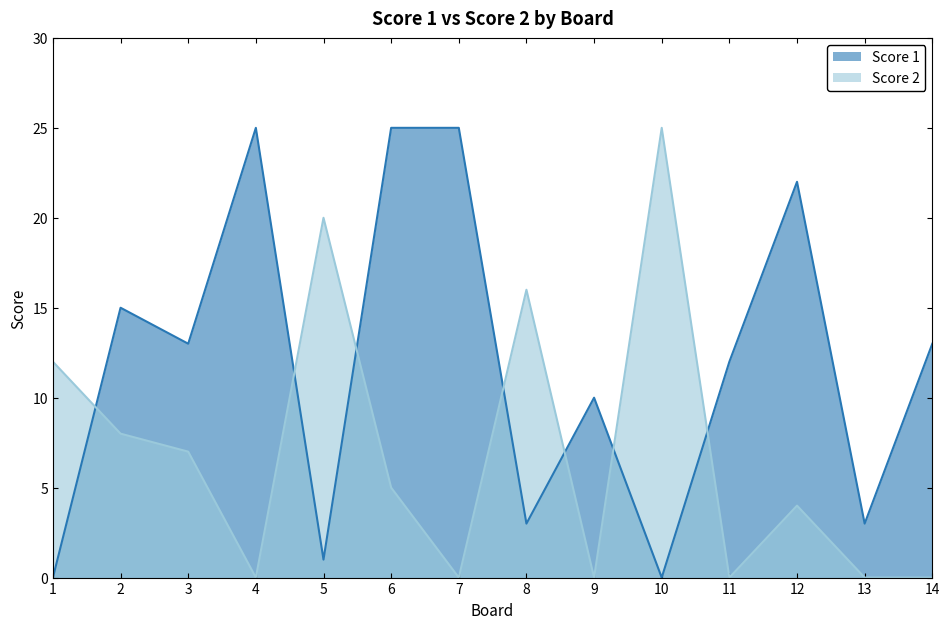

Which series has the largest range (max minus min)?

Score 1